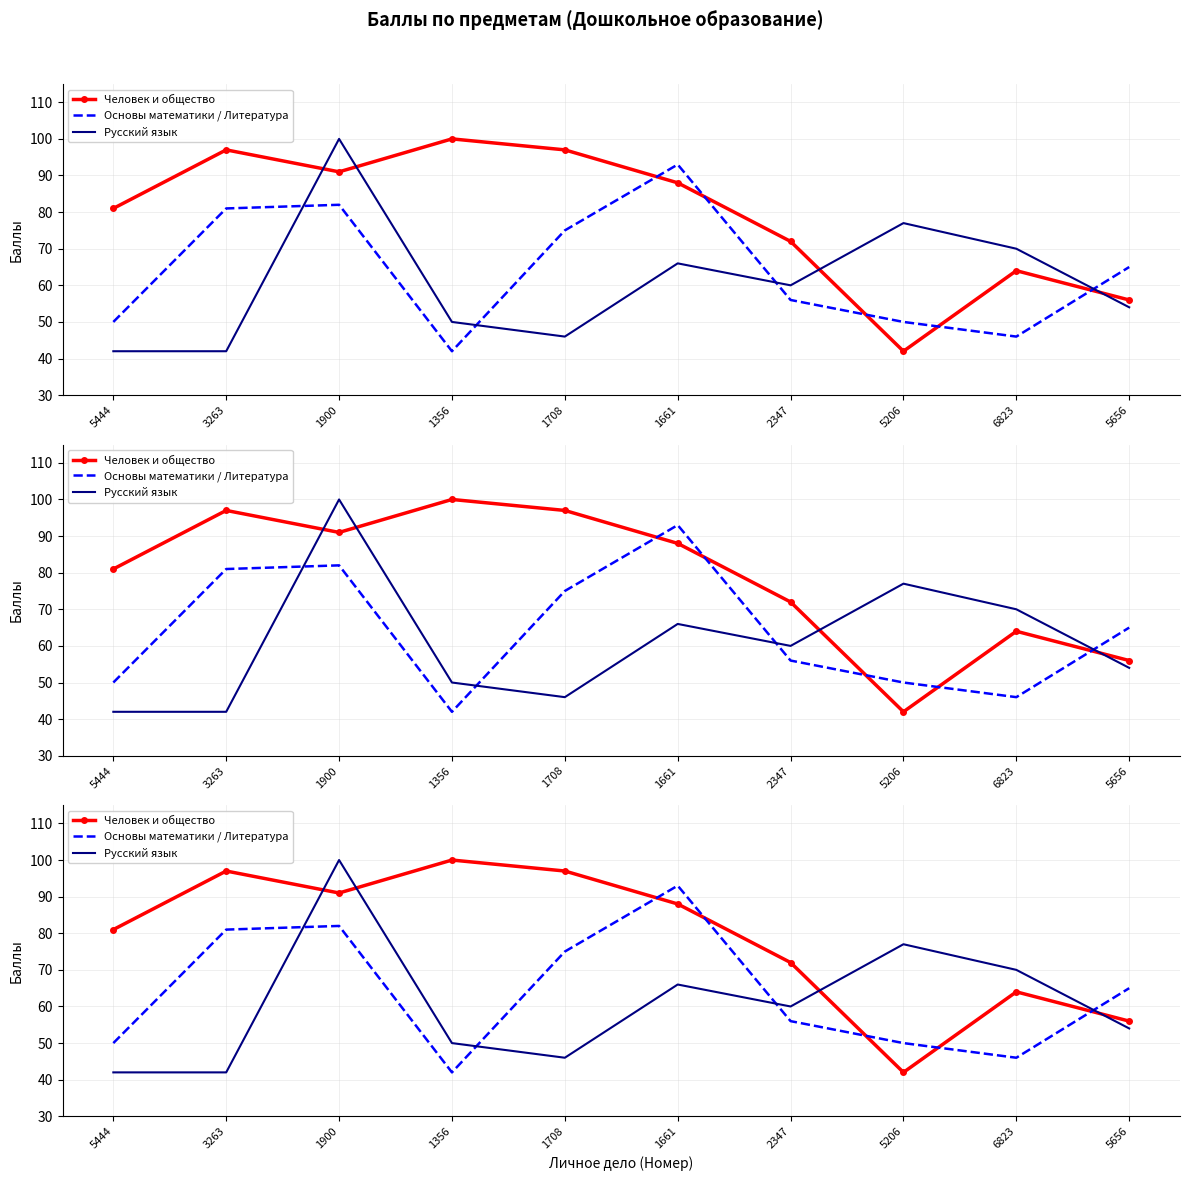

What is the maximum value for Основы математики / Литература?

93